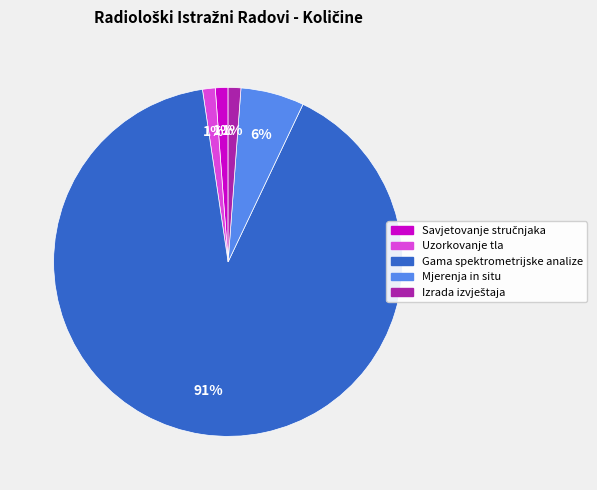

Between Mjerenja in situ and Gama spektrometrijske analize, which is larger?

Gama spektrometrijske analize